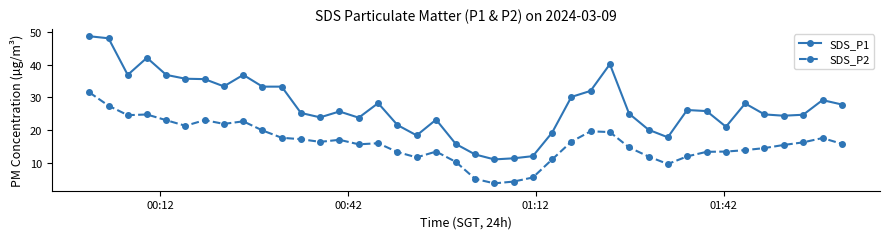

True or false: SDS_P1 has more than 0 points higher than both neighbors.

True